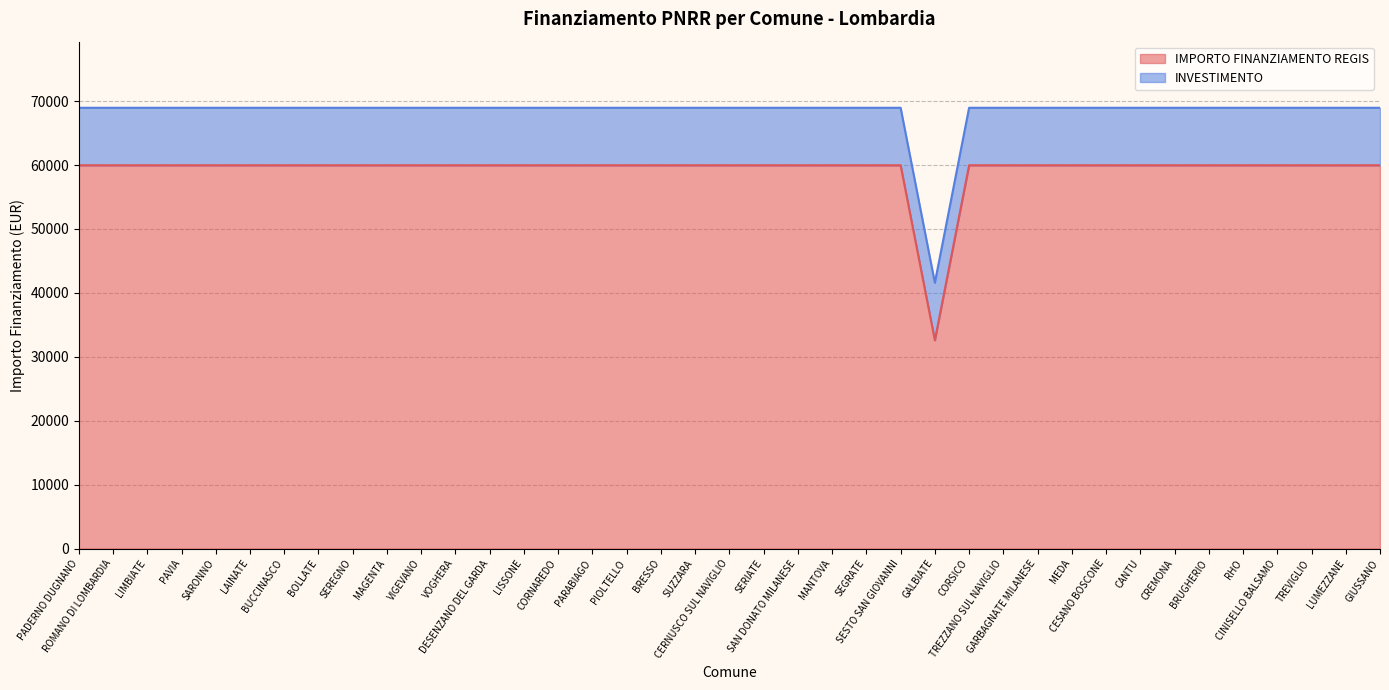

Does the chart have visible grid lines?

Yes